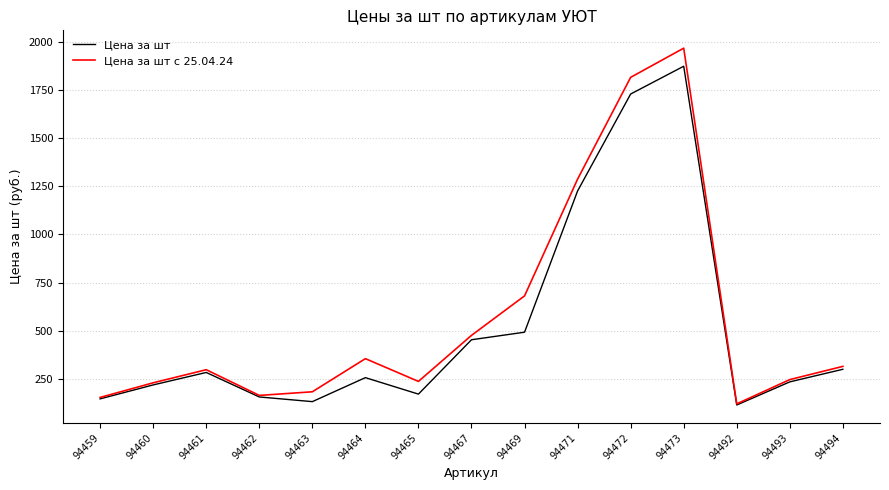

Which series changed the most between 94467 and 94473?

Цена за шт с 25.04.24